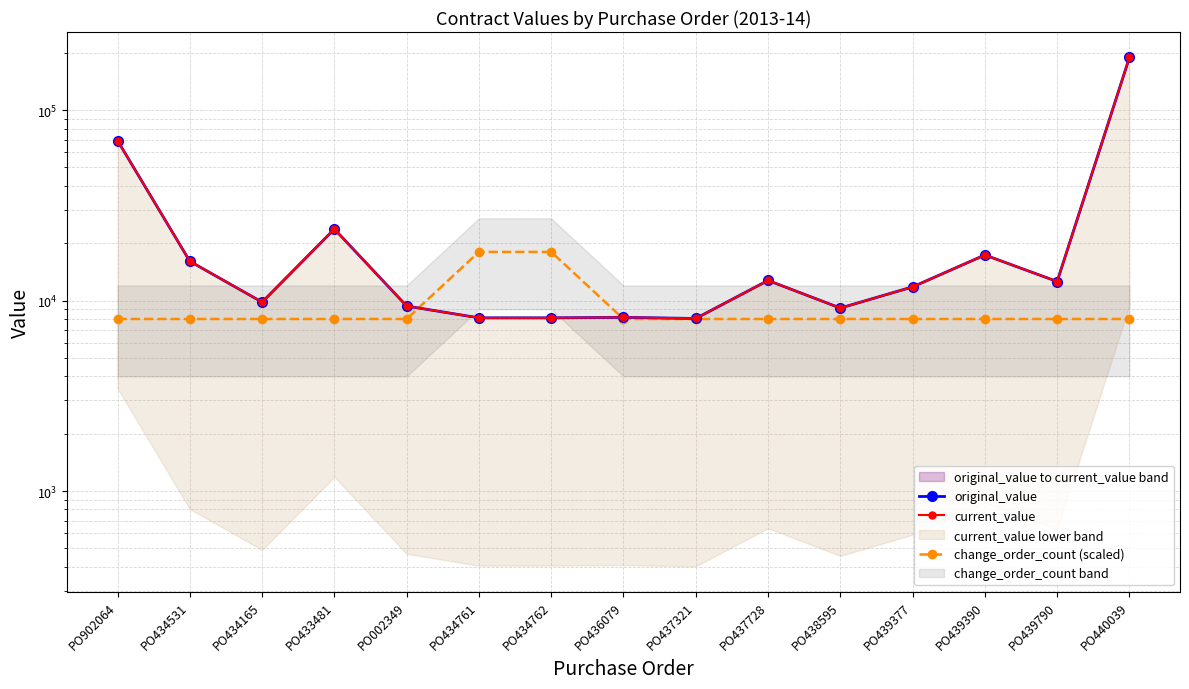

Reading left to right, list all the values displayed in this chart.

original_value: 69140.1	16078.0	9808.0	23736.0	9356.0	8112.0	8112.0	8161.0	8050.0	12751.2	9132.0	11795.0	17349.5	12586.5	188880.0
current_value: 69140.1	16078.0	9808.0	23736.0	9356.0	8112.0	8112.0	8161.0	8050.0	12751.2	9132.0	11795.0	17349.5	12586.5	188880.0
change_order_count (scaled): 8000.0	8000.0	8000.0	8000.0	8000.0	18000.0	18000.0	8000.0	8000.0	8000.0	8000.0	8000.0	8000.0	8000.0	8000.0